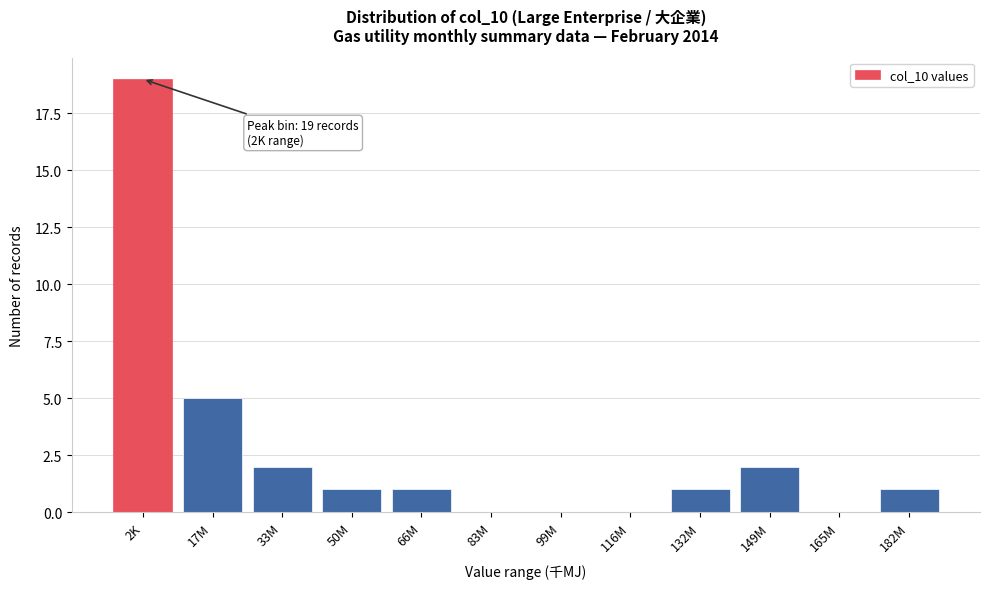

Reading right to left, transcribe all the data shown in this chart.

182M=1	165M=0	149M=2	132M=1	116M=0	99M=0	83M=0	66M=1	50M=1	33M=2	17M=5	2K=19